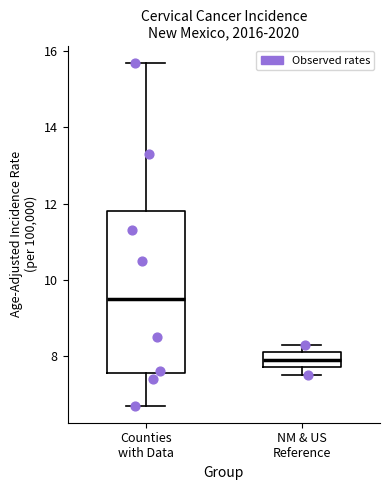

Reading left to right, read every box against the y-axis: the position of its median line, the range the box covers, and the ends of its whiskers. The values are not printed on the chart, so give them approximately, as read against the axis.

Counties with Data: median 9.6, box 7.6 to 11.8, whiskers 6.8 to 15.8
NM & US Reference: median 8.0, box 7.8 to 8.2, whiskers 7.6 to 8.4